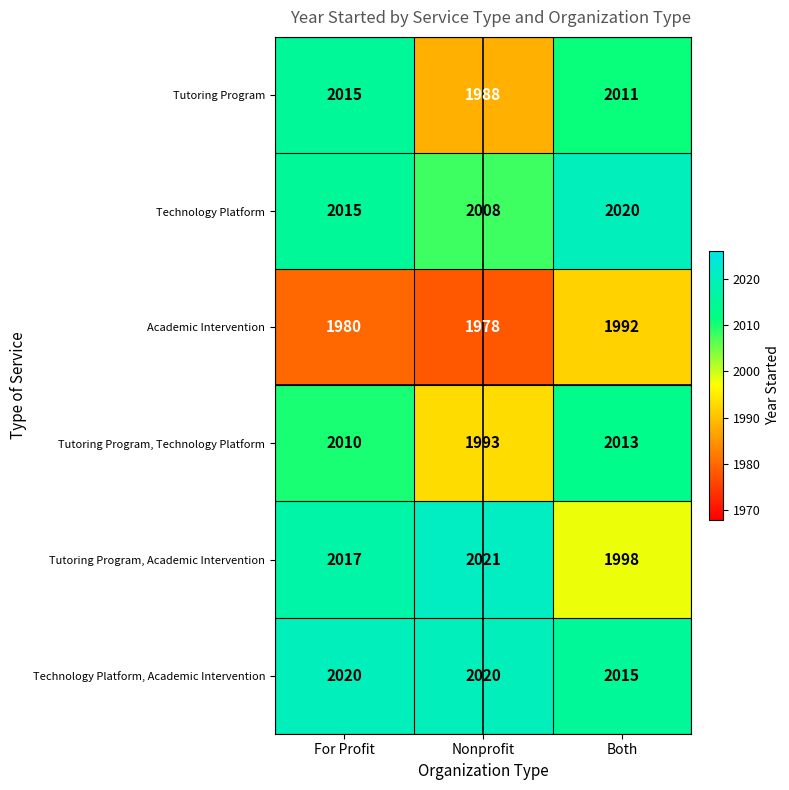

At which category is the sum across all series the highest?

For Profit